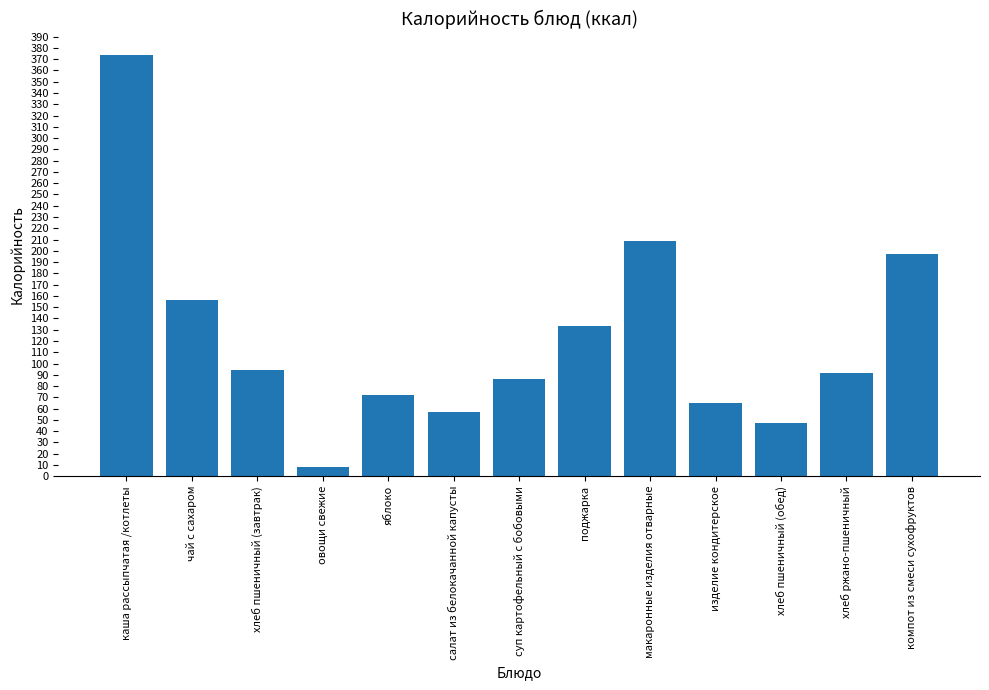

What is the sum of all values?

1590